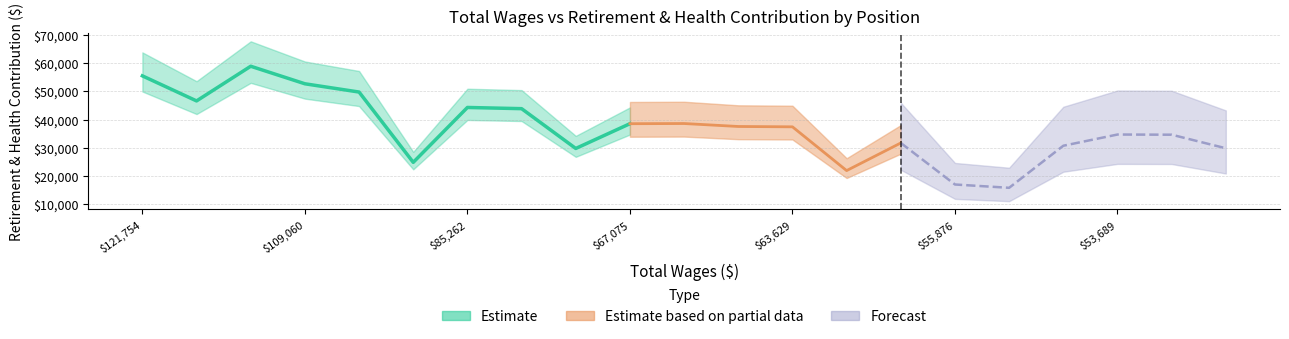

Which category has the lowest value in the retirement_health series?

16